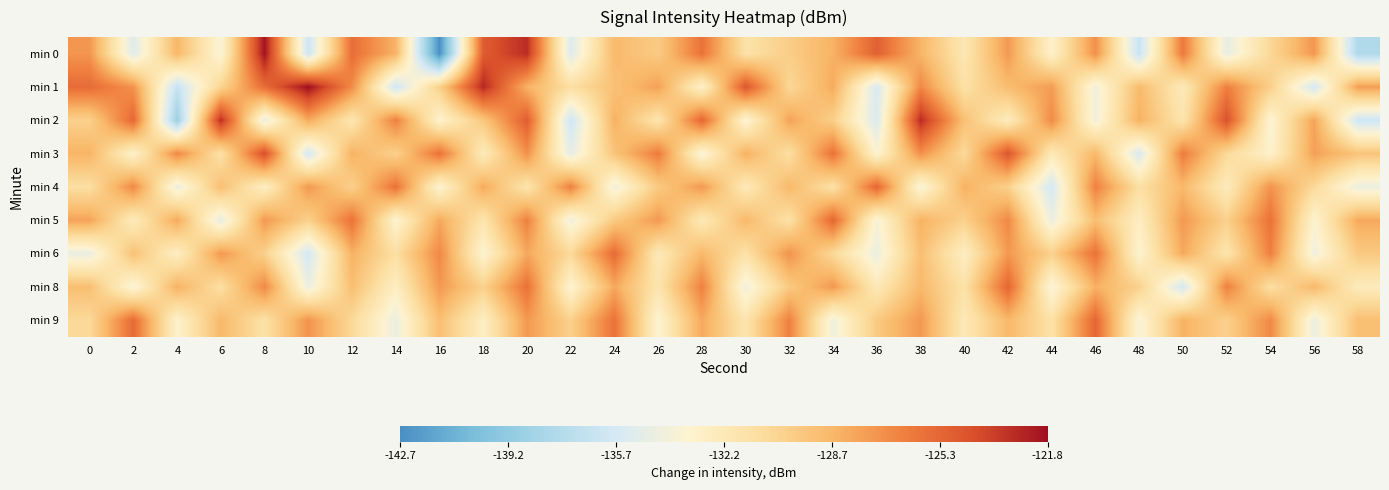

What is the difference between the highest and lowest values at 52?

10.5